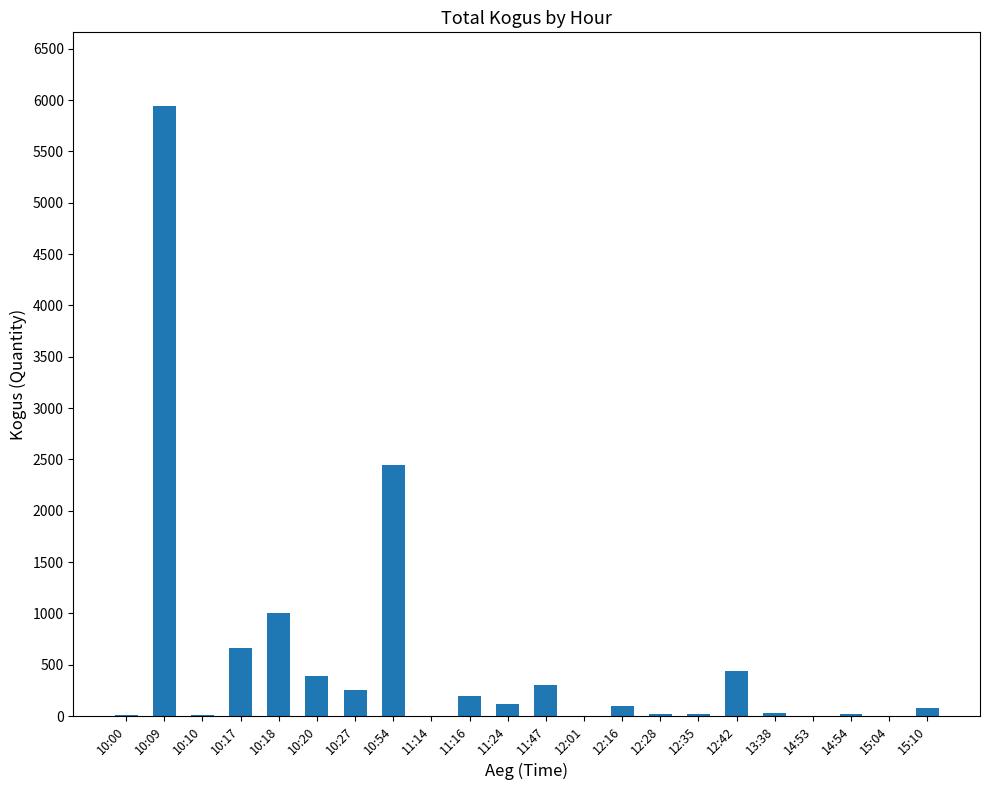

The chart shows a value of 200 at 11:16. True or false?

True